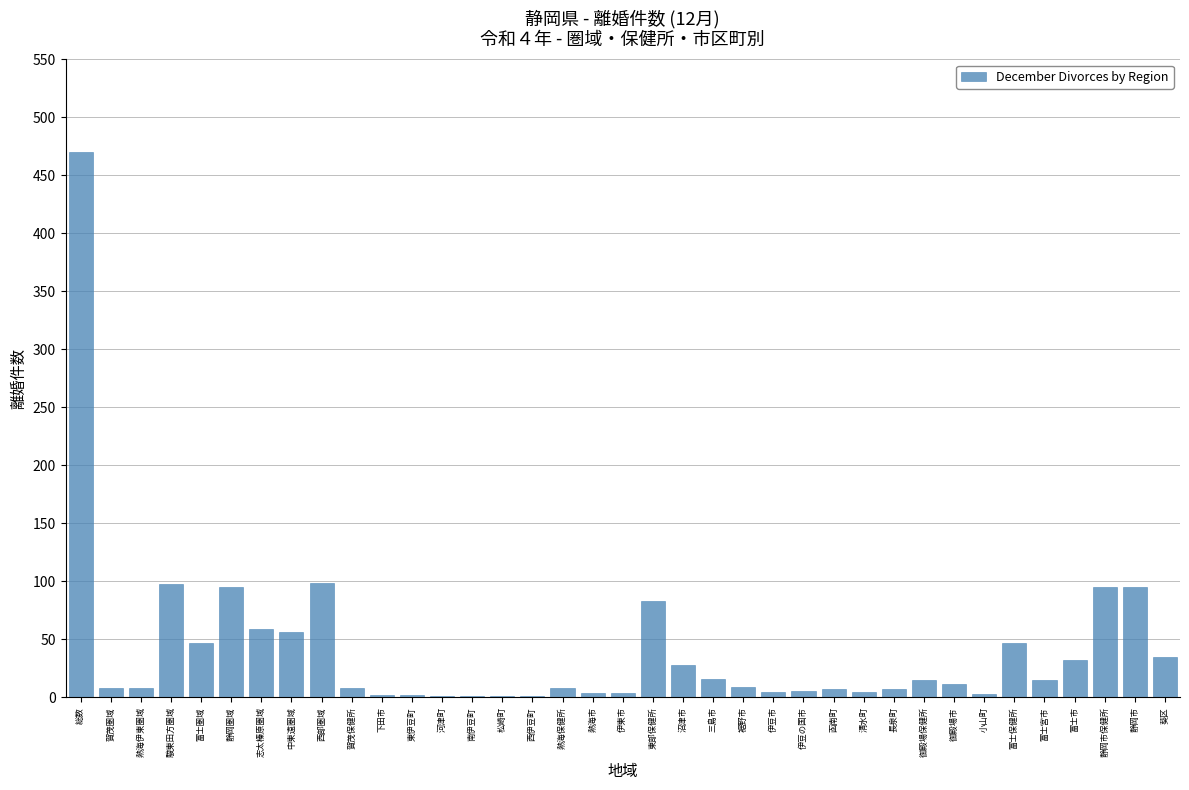

The value at 志太榛原圏域 is 31. True or false?

False